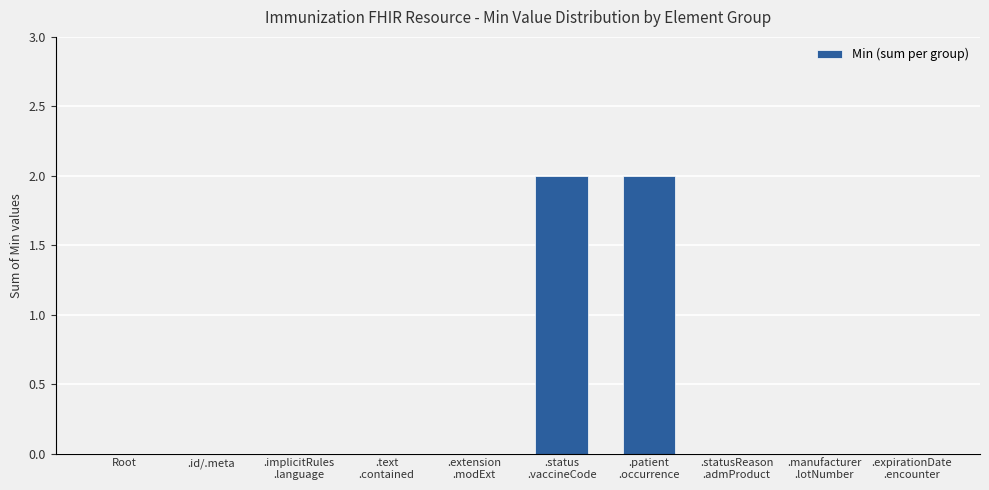

Are the bars horizontal?

No